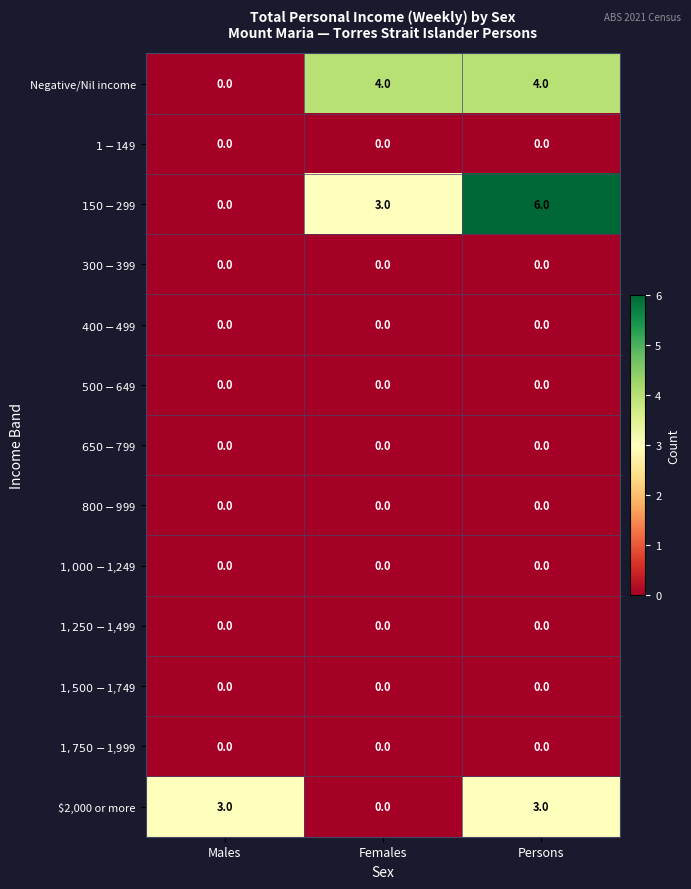

What is the maximum value shown in the chart?

6